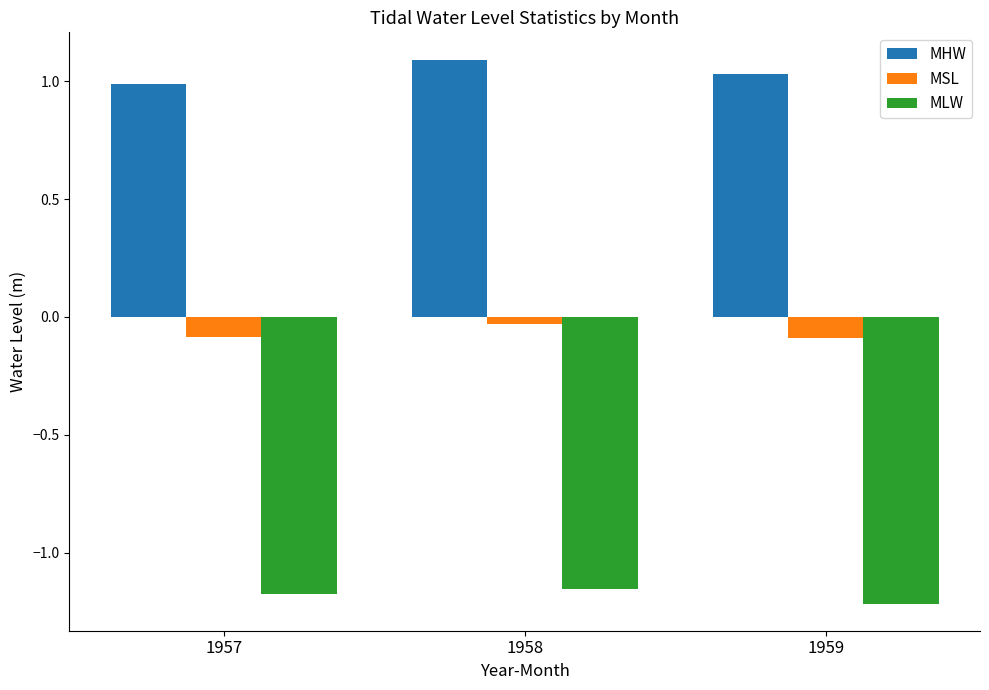

Rank the series at 1958 from lowest to highest value.

MLW, MSL, MHW